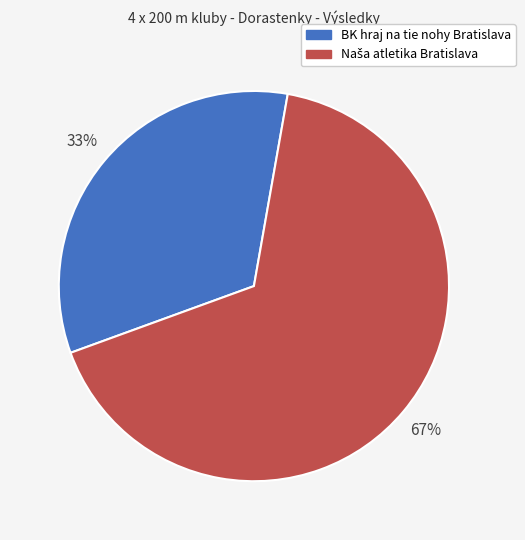

What percentage is the BK hraj na tie nohy Bratislava slice, to the nearest percent?

33%